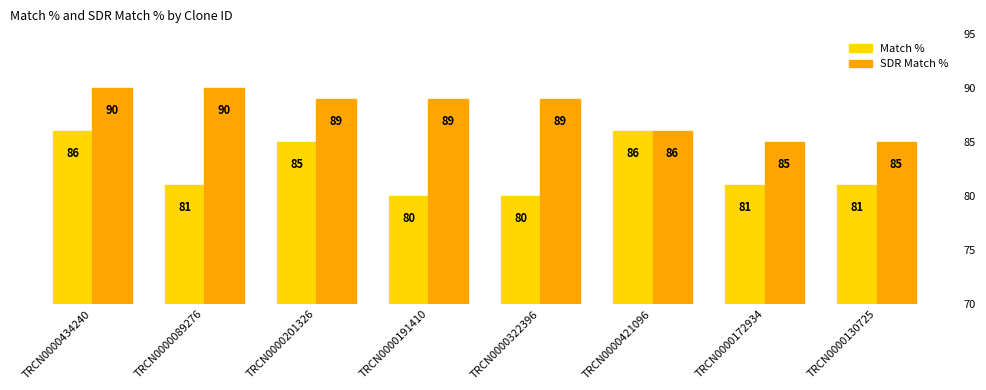

At which label is Match % closest to 83?

TRCN0000089276